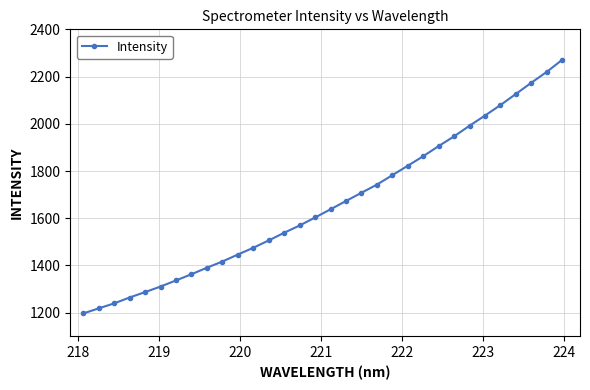

What is the minimum value shown in the chart?

1196.6